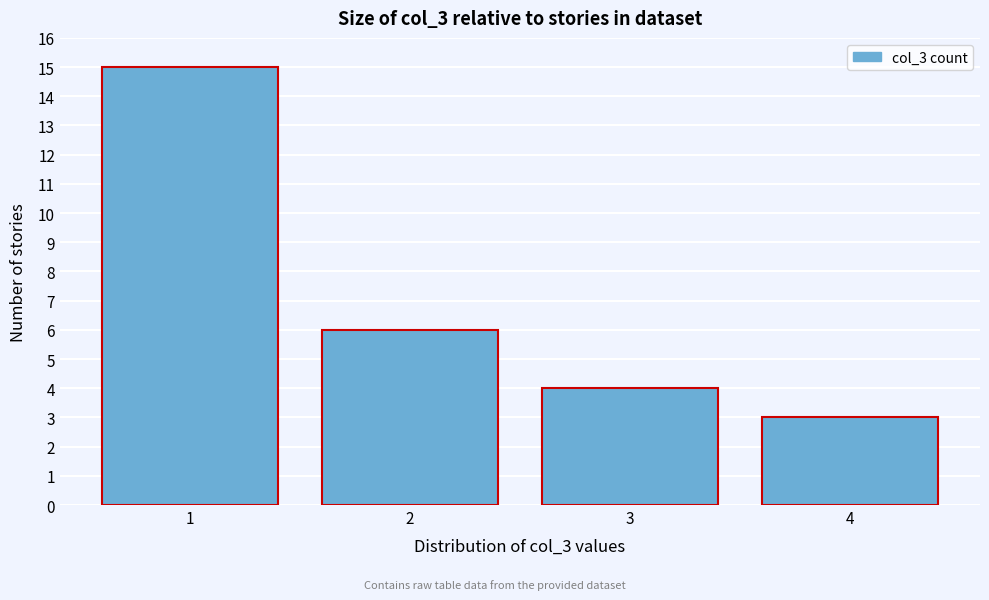

Reading left to right, transcribe this chart: for each bar, give the range it covers on the x-axis and its height. The values are not printed on the chart, so give them approximately, as read against the axis.

0.5 to 1.5: 15
1.5 to 2.5: 6
2.5 to 3.5: 4
3.5 to 4.5: 3